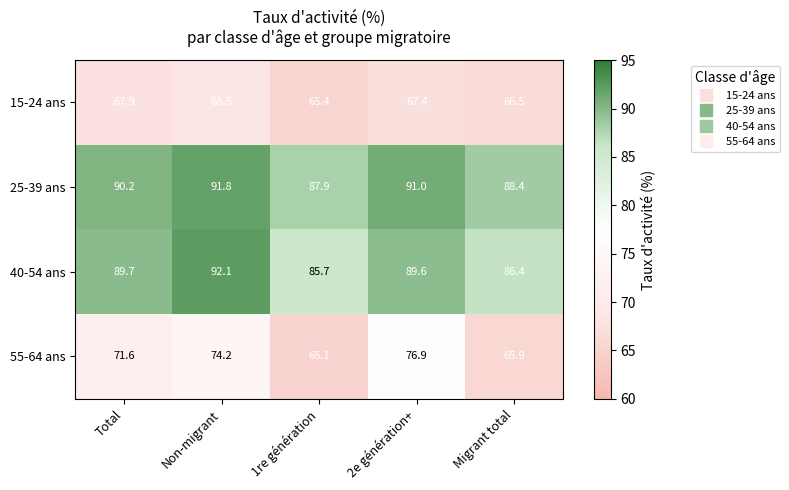

Count the number of categories in the chart.

5